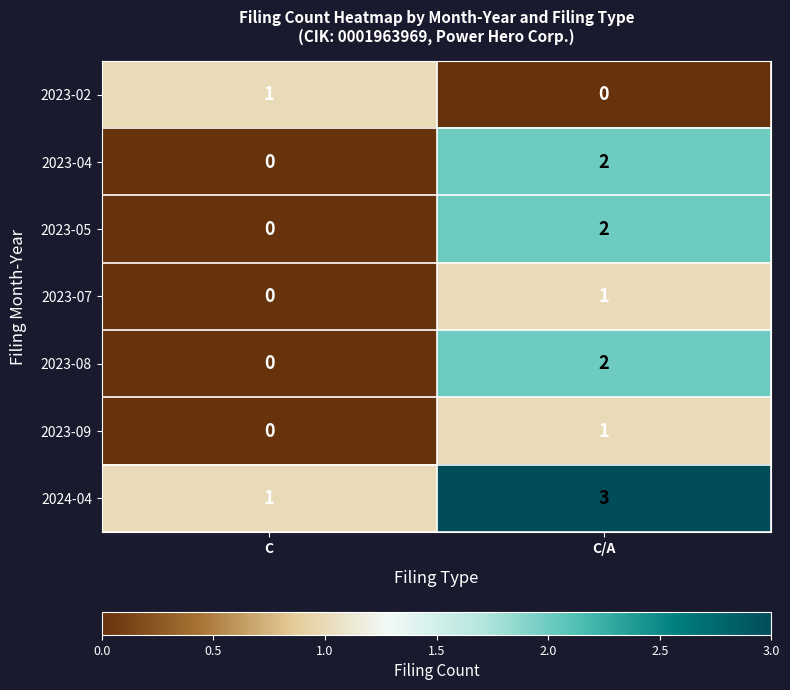

Which label corresponds to the largest value in the chart?

C/A